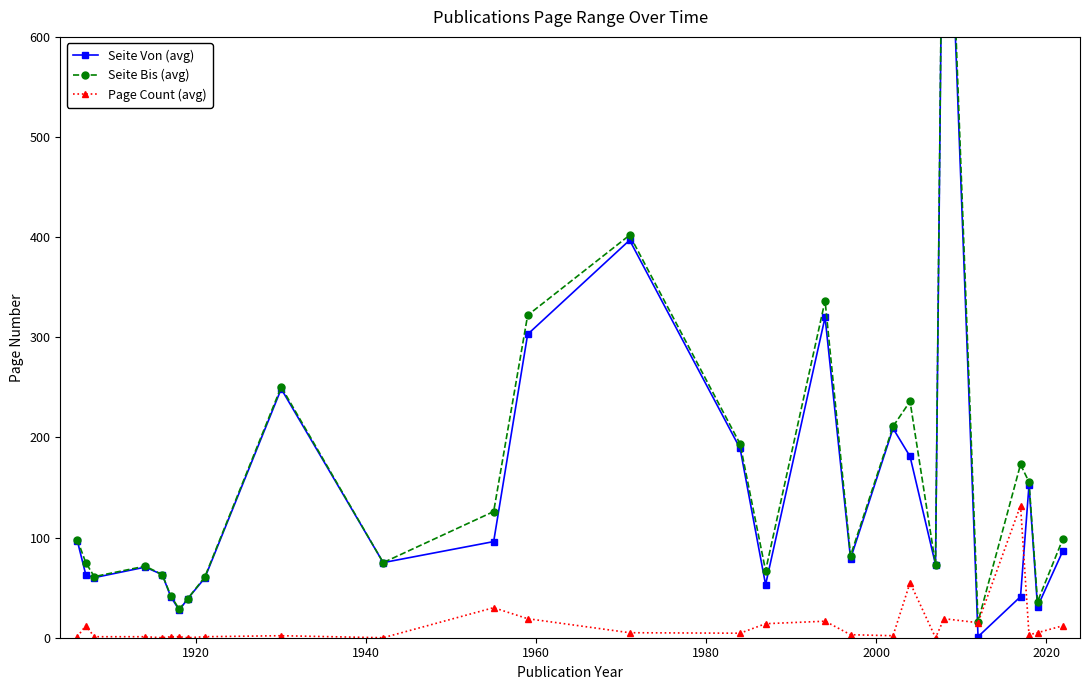

What position from the right is 2020?

21